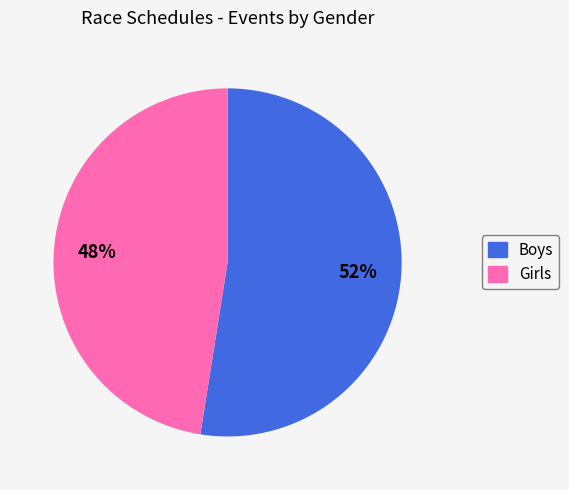

Approximately how many times larger is the value at Girls compared to Boys?

0.9